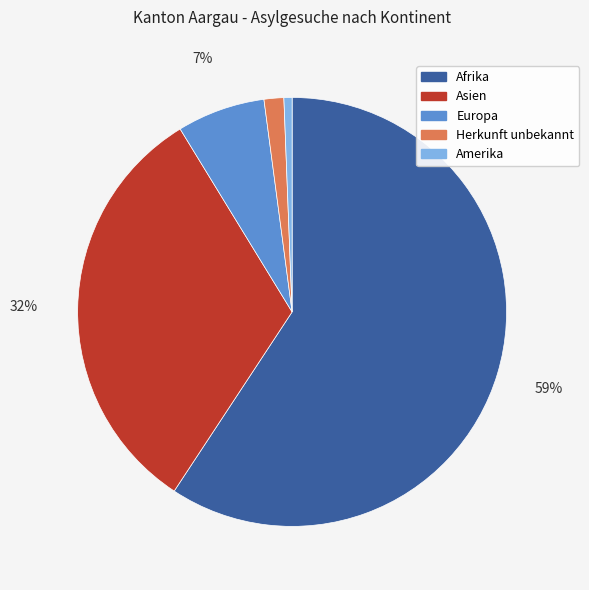

True or false: Europa accounts for 7% of the total.

True